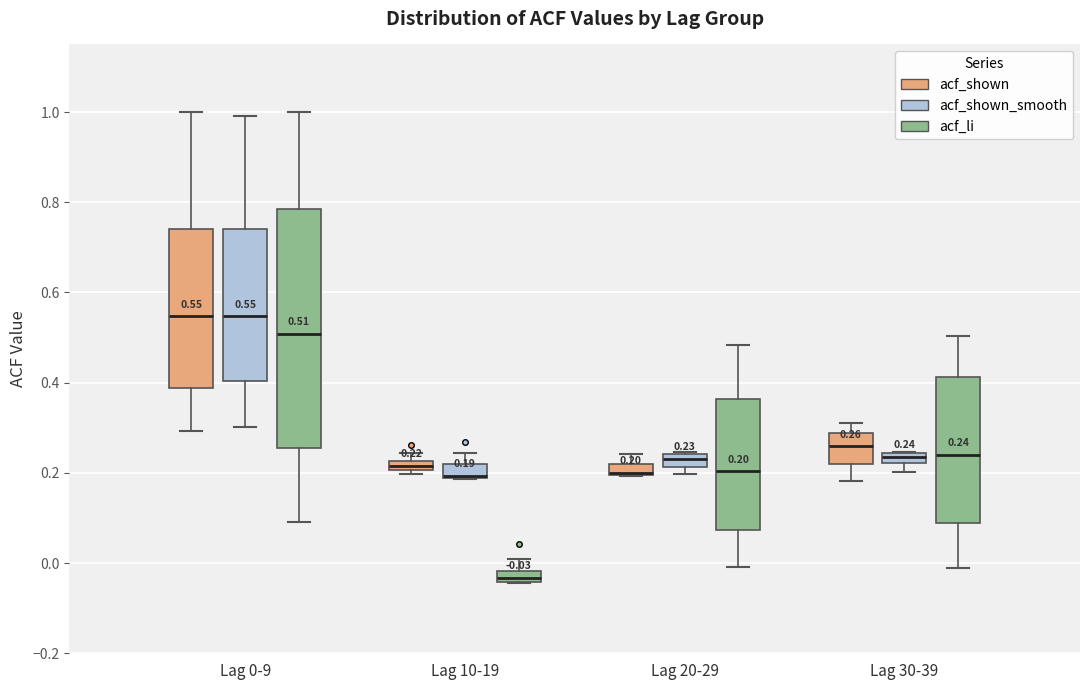

Comparing the boxes themselves (not the whiskers), which one is the tallest?

Lag 0-9 (acf_li)